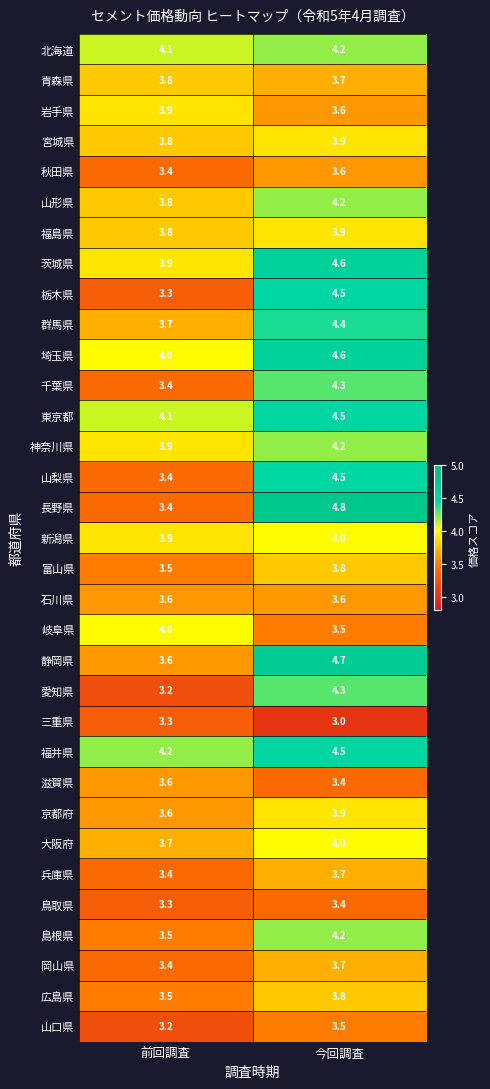

Which category has the lowest value across all series?

今回調査